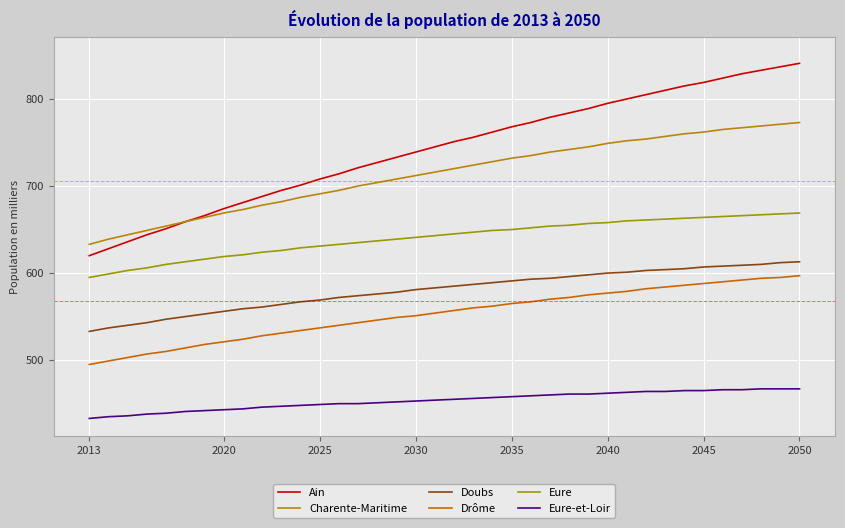

What are all the series names shown in the legend?

Ain, Charente-Maritime, Doubs, Drôme, Eure, Eure-et-Loir